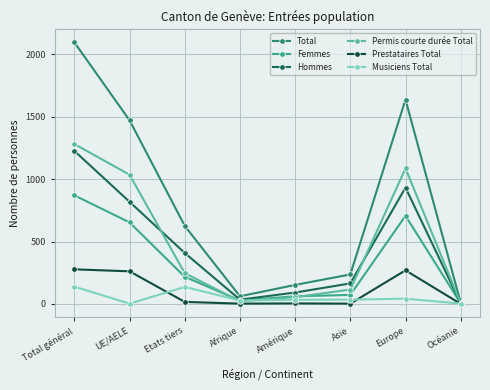

What is the difference between the second highest and second lowest values in the Femmes series?

679